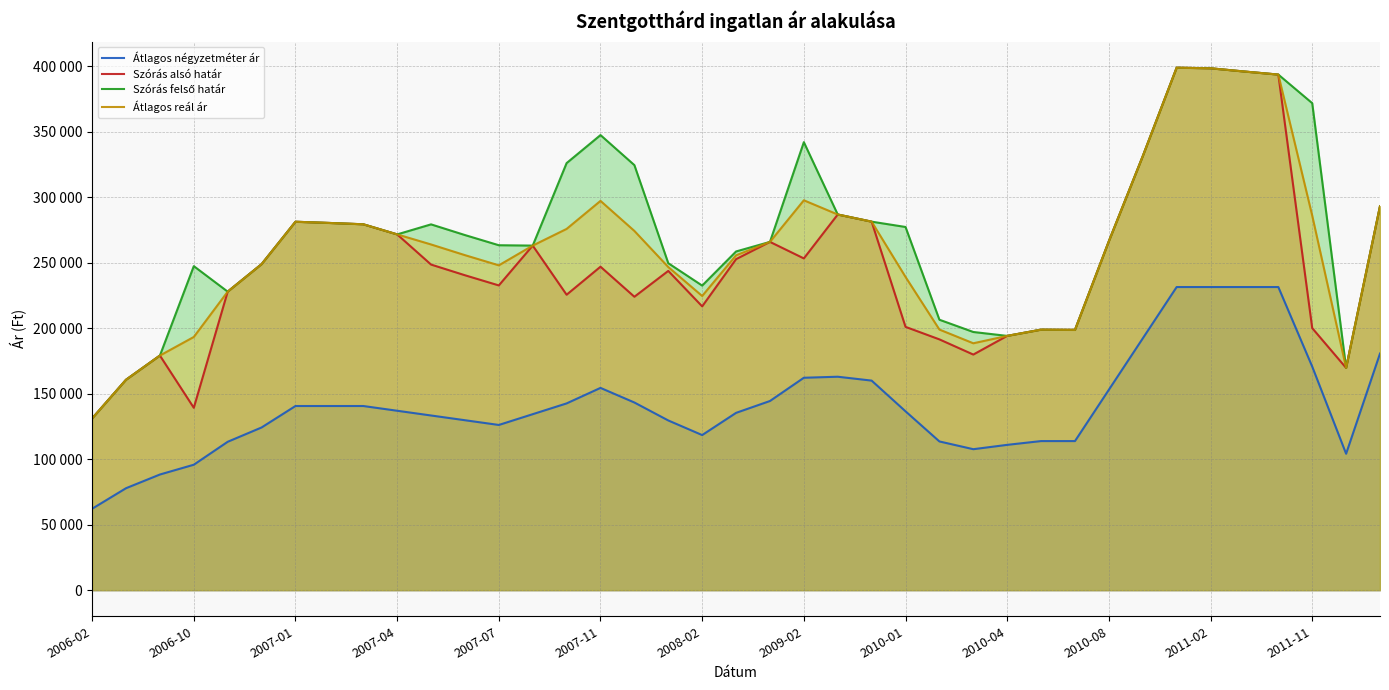

Does the chart display data point markers on the line(s)?

No